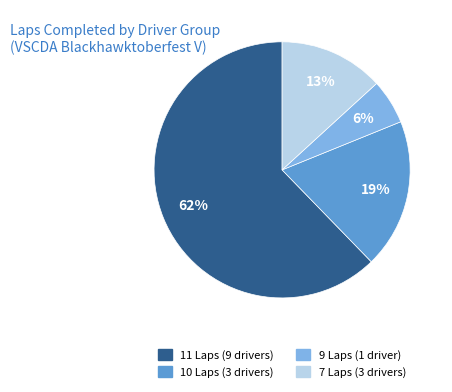

Is there any slice that represents more than half of the pie?

Yes